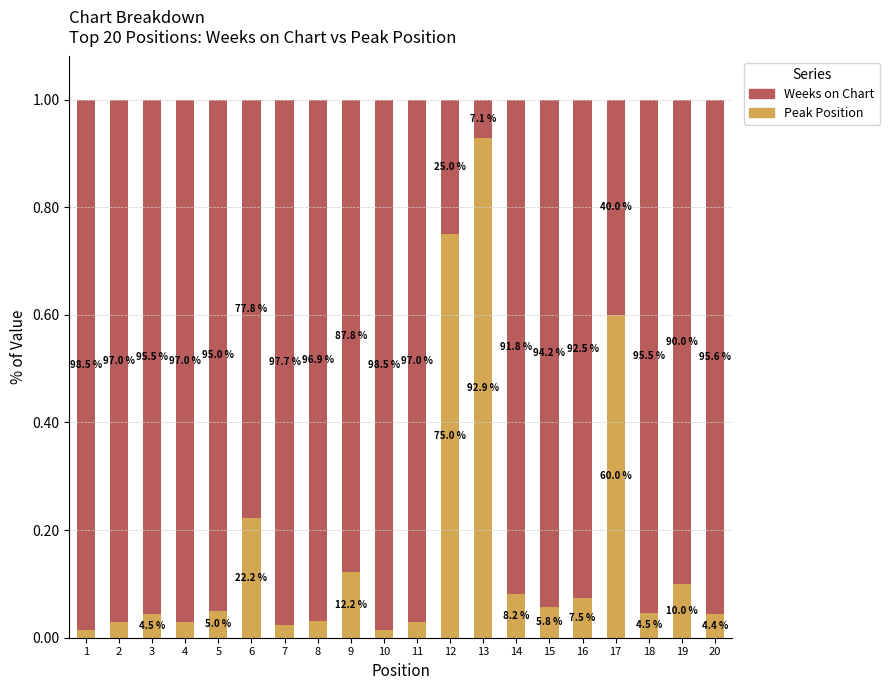

The Weeks on Chart series shows 1.0 at 10. True or false?

True